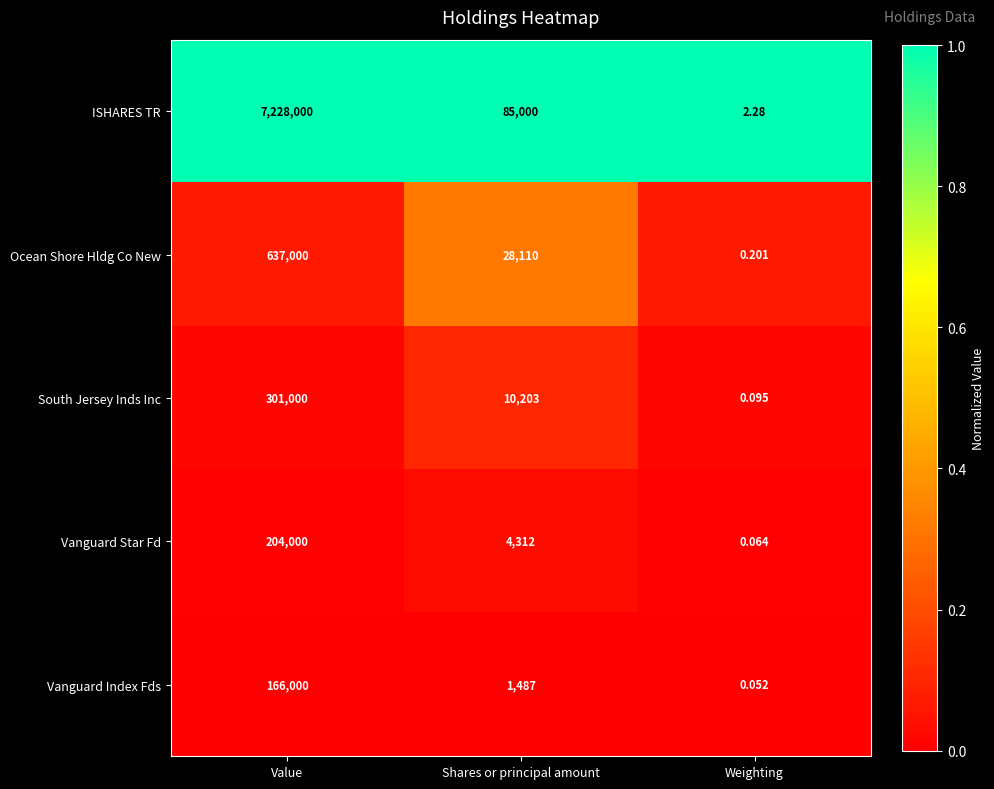

Rank the series at Weighting from highest to lowest value.

ISHARES TR, Ocean Shore Hldg Co New, South Jersey Inds Inc, Vanguard Star Fd, Vanguard Index Fds